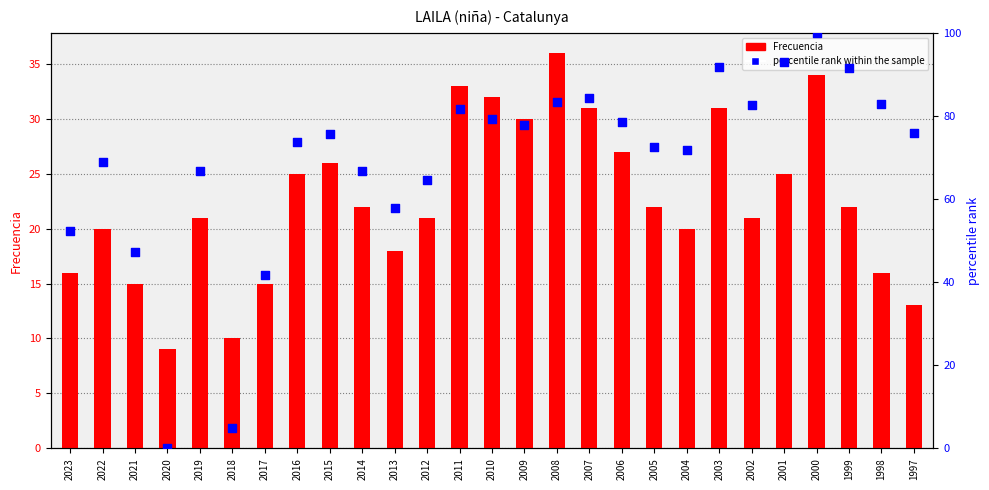

At how many categories does at least one series exceed 37?

25